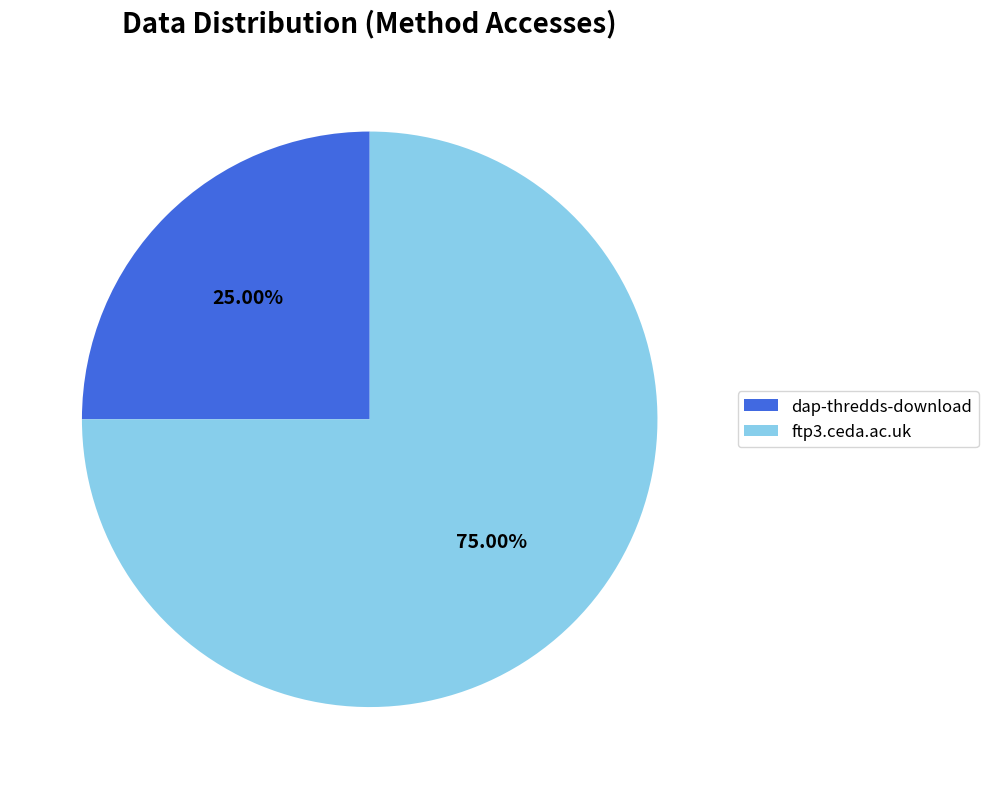

Do ftp3.ceda.ac.uk and dap-thredds-download together represent more than half of the pie?

Yes